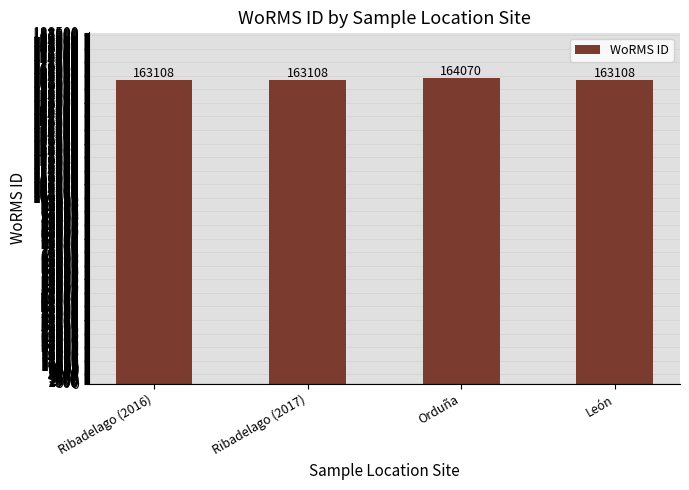

How many bars are there in total?

4